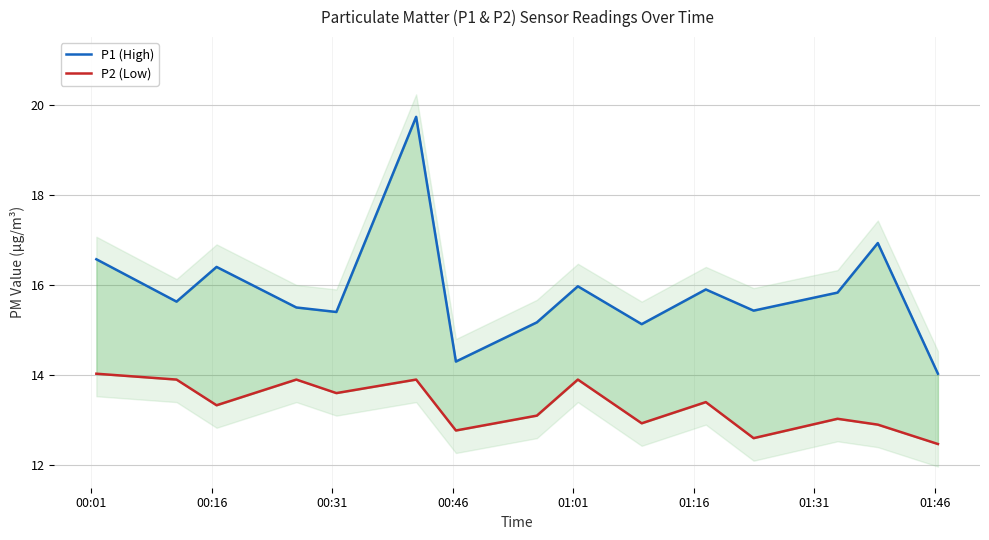

What are all the series names shown in the legend?

P1 (High), P2 (Low)